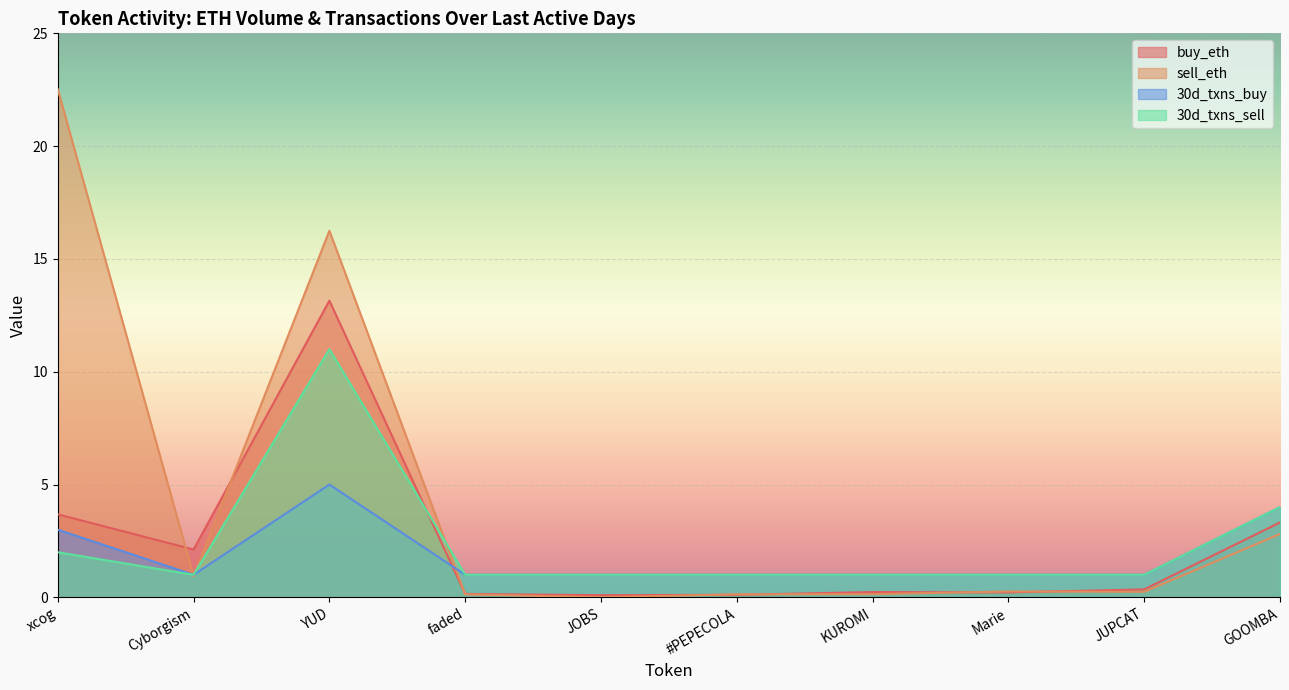

What value does the sell_eth series have at KUROMI?

0.1